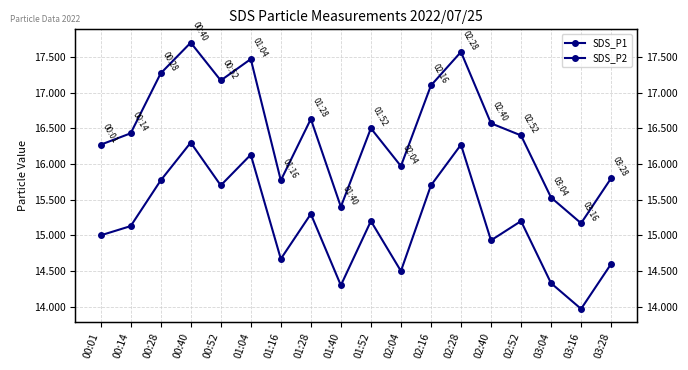

What is the highest value of the SDS_P2 series?

16.3